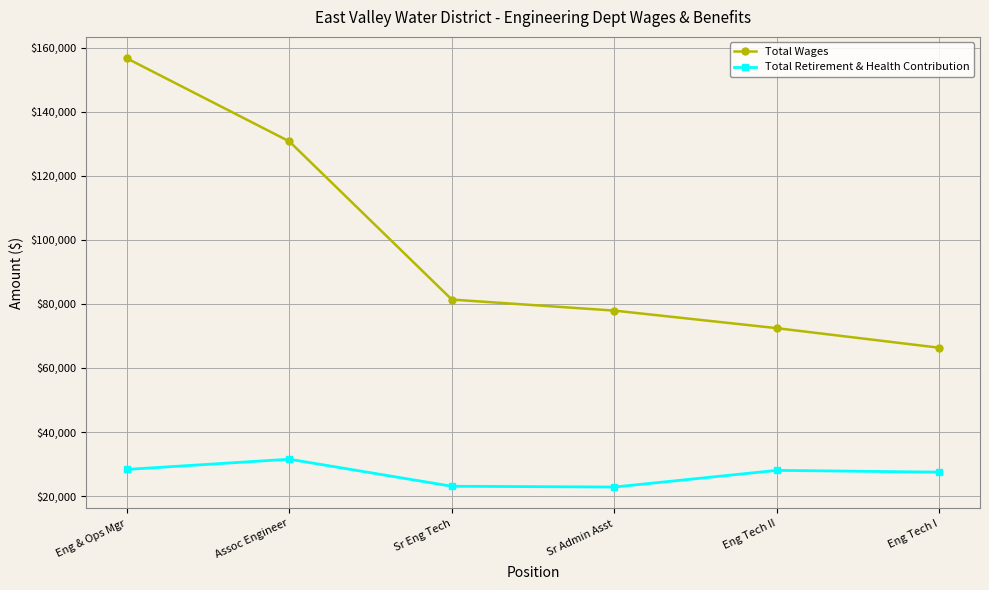

How many series are shown in this chart?

2